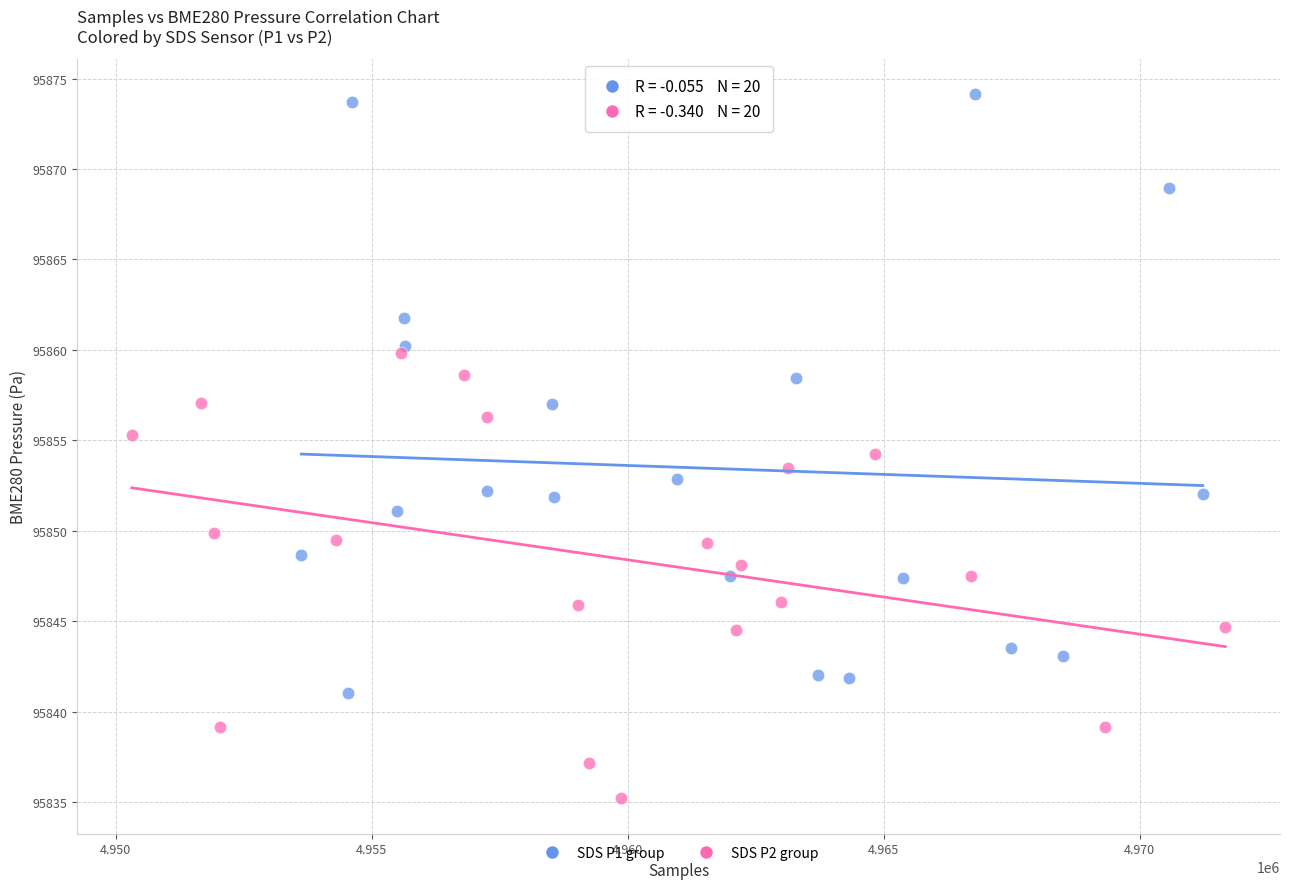

Which series has the largest Y range (max minus min)?

SDS P1 group